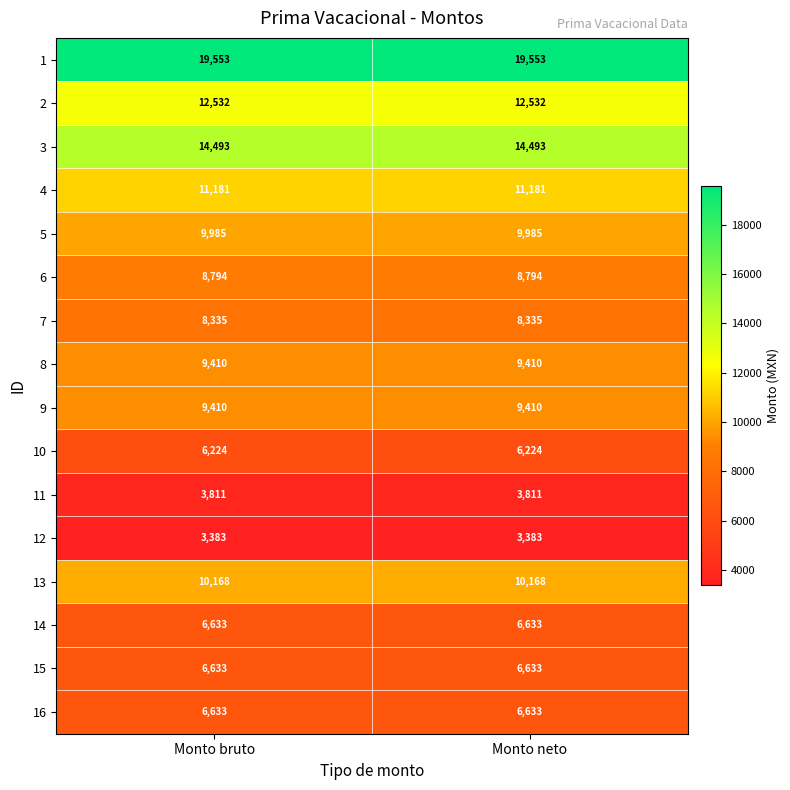

Which series has the largest total across all categories?

1